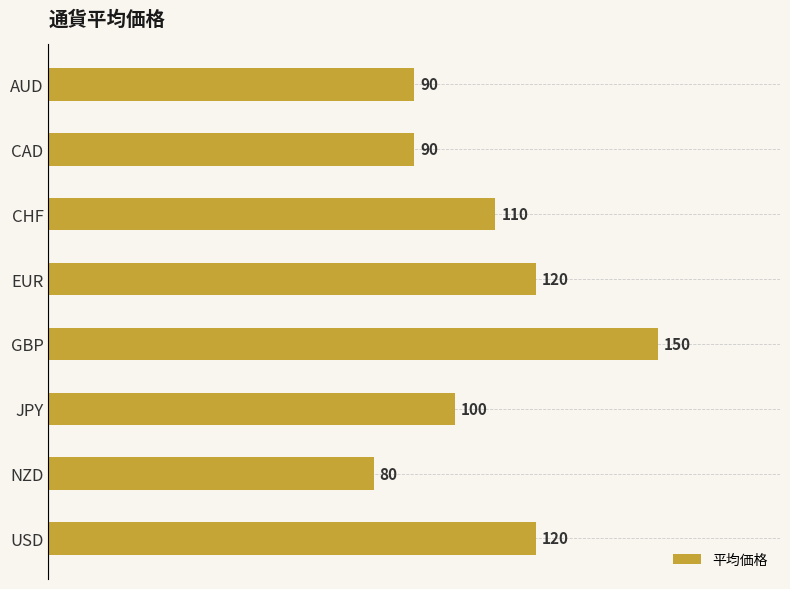

What is the value of the 3rd bar from the top?

110